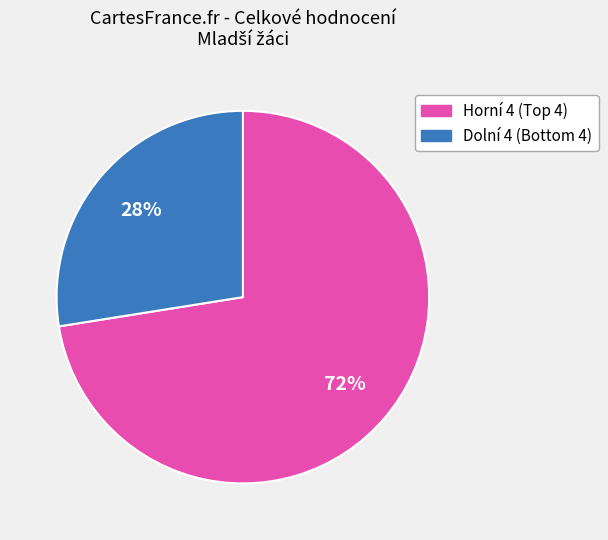

Is there any slice that represents more than half of the pie?

Yes